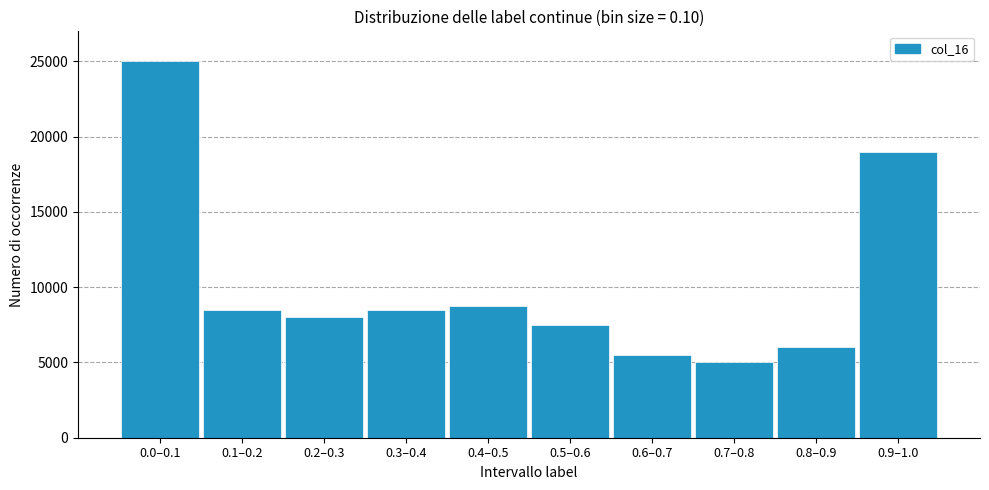

Reading left to right, extract all data points from this chart.

0.0–0.1=25000	0.1–0.2=8500	0.2–0.3=8000	0.3–0.4=8500	0.4–0.5=8750	0.5–0.6=7500	0.6–0.7=5500	0.7–0.8=5000	0.8–0.9=6000	0.9–1.0=19000